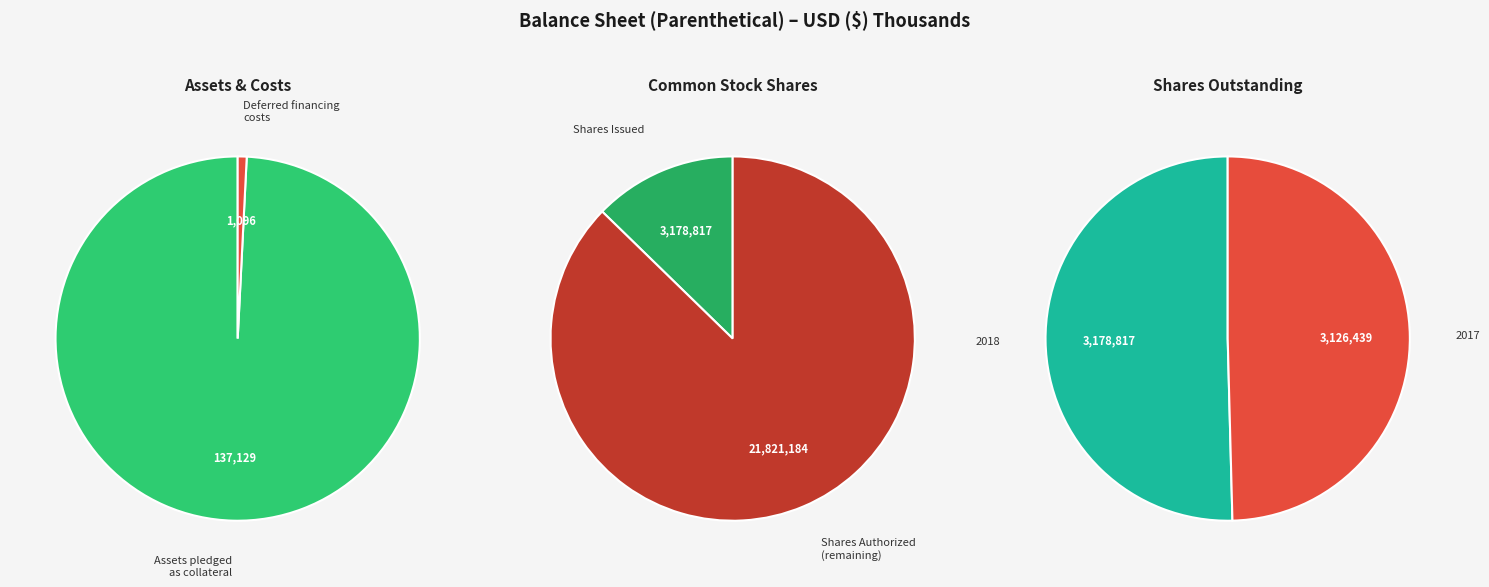

What is the change in value from Assets pledged as collateral to Common stock shares issued?

+3041688